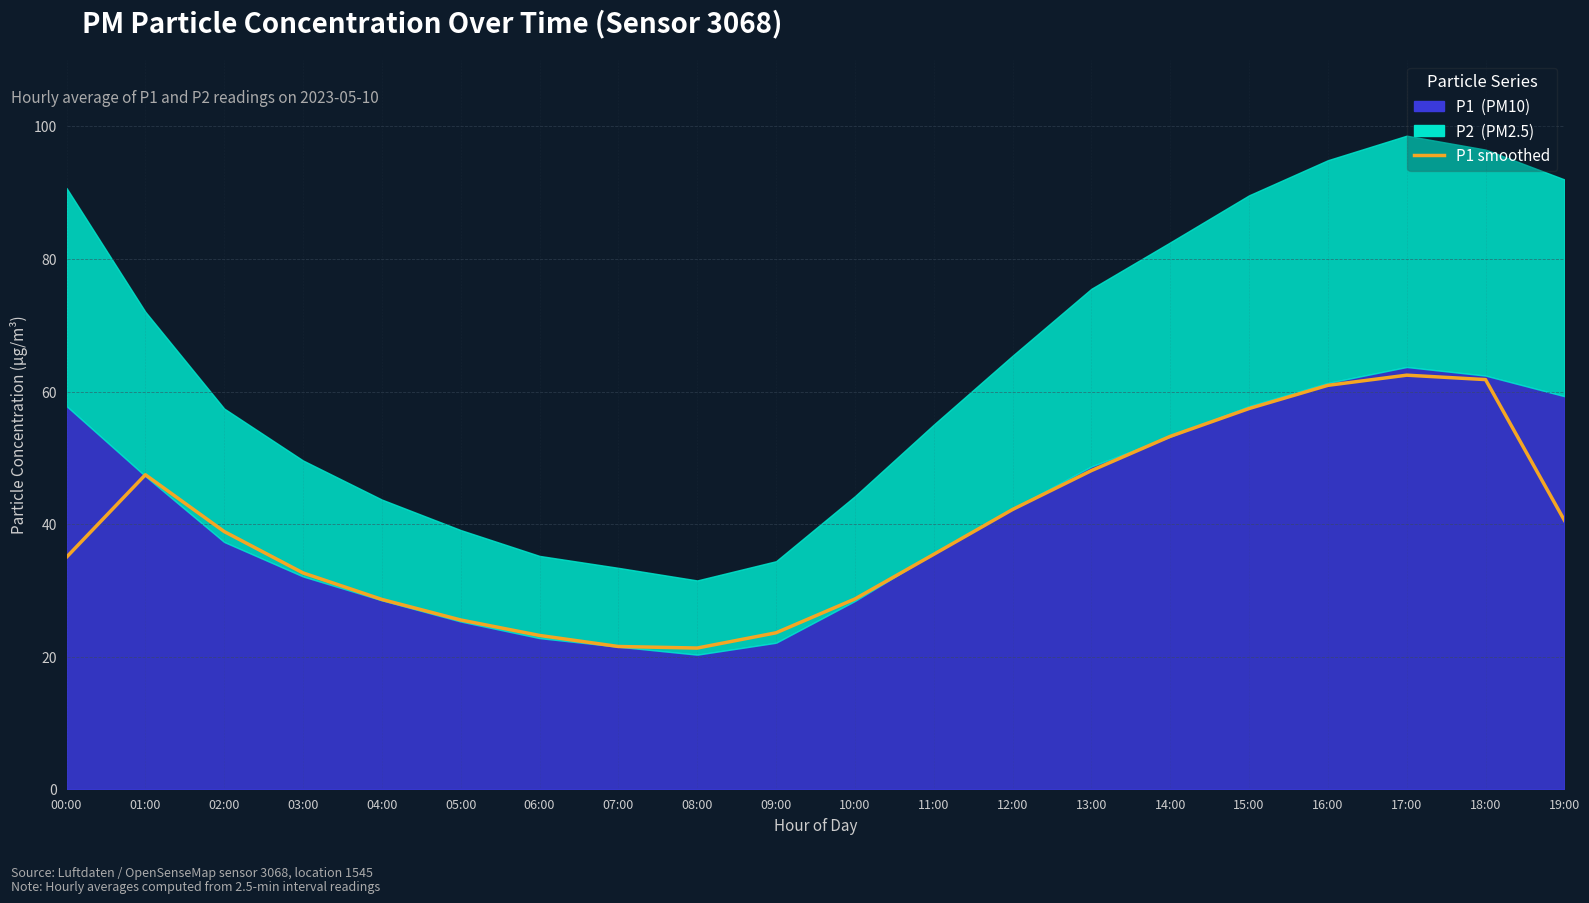

What is the label of the 4th point from the right?

16:00